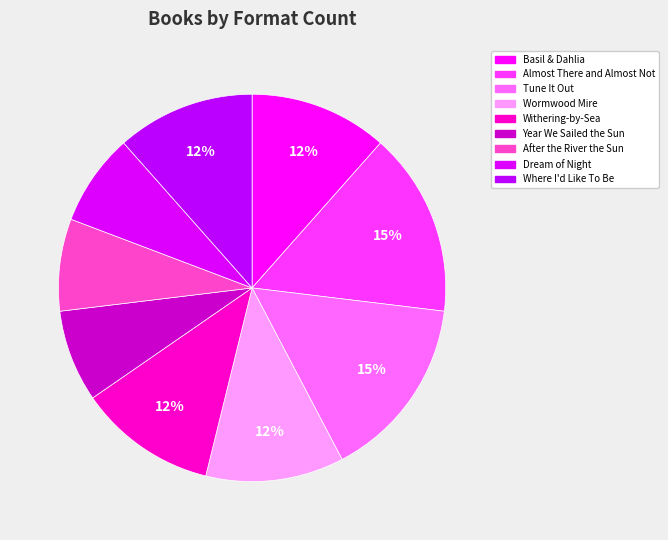

To the nearest percent, what portion does Basil & Dahlia represent?

12%